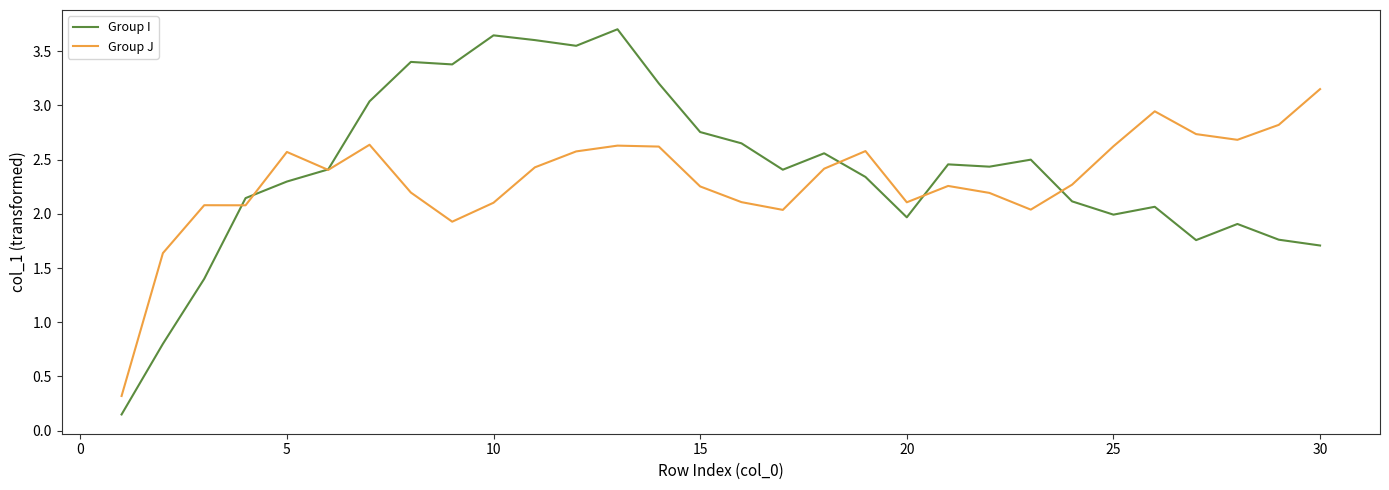

At how many categories does at least one series exceed 1?

29